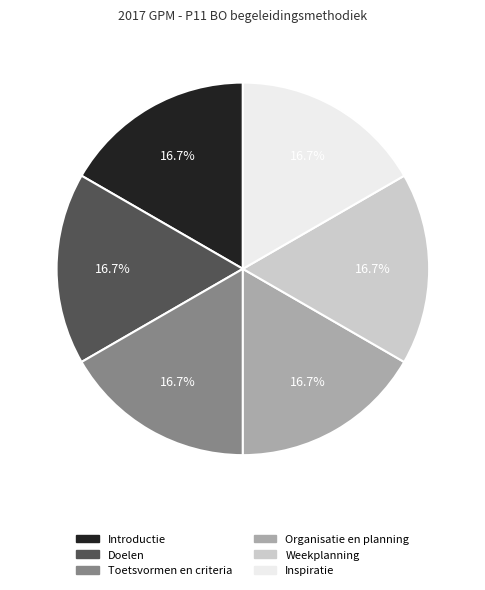

Is it true that Doelen is 31% of the pie?

False